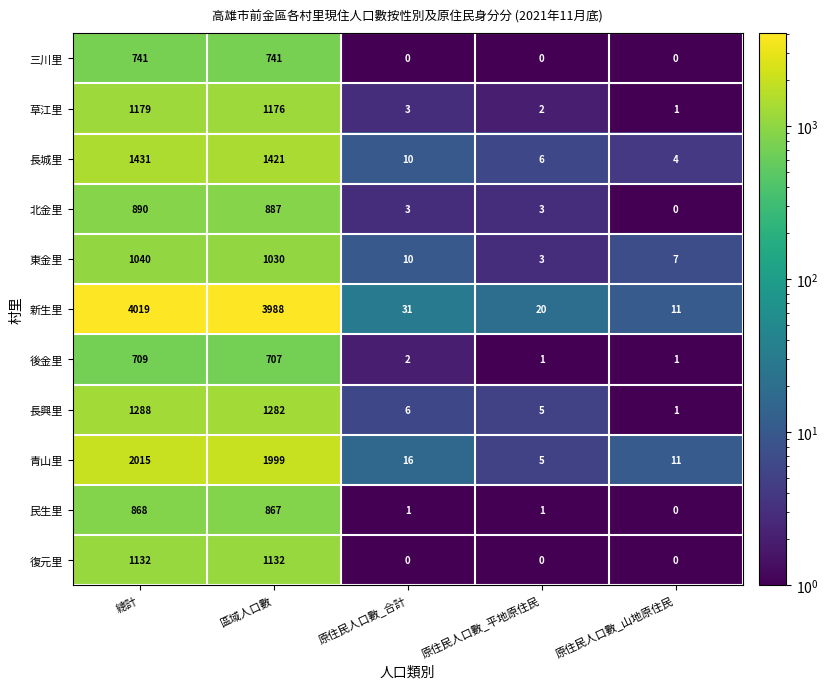

How many series are shown in this chart?

11